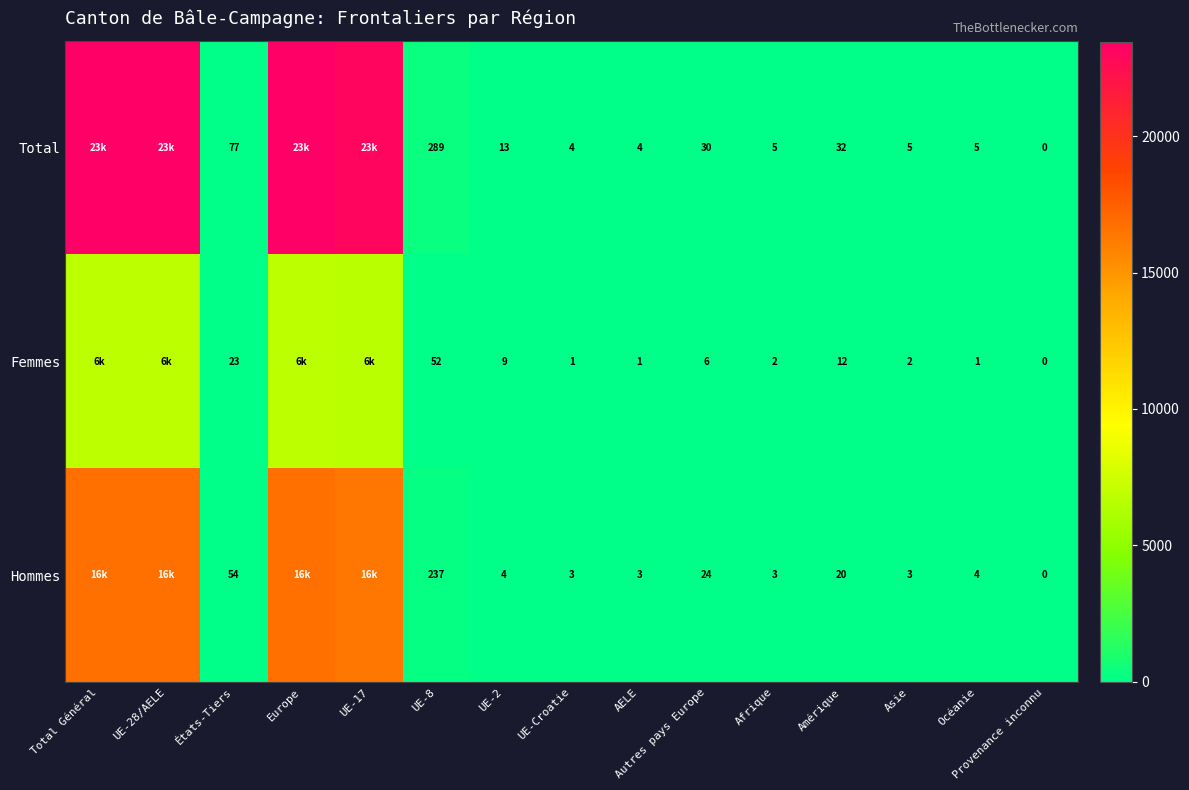

At how many categories does at least one series exceed 19602?

4